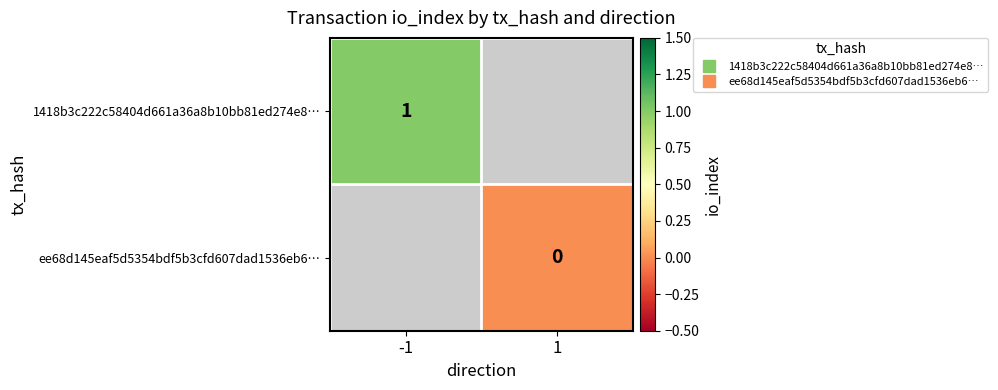

Which series has the widest spread of values?

1418b3c222c58404d661a36a8b10bb81ed274e8…